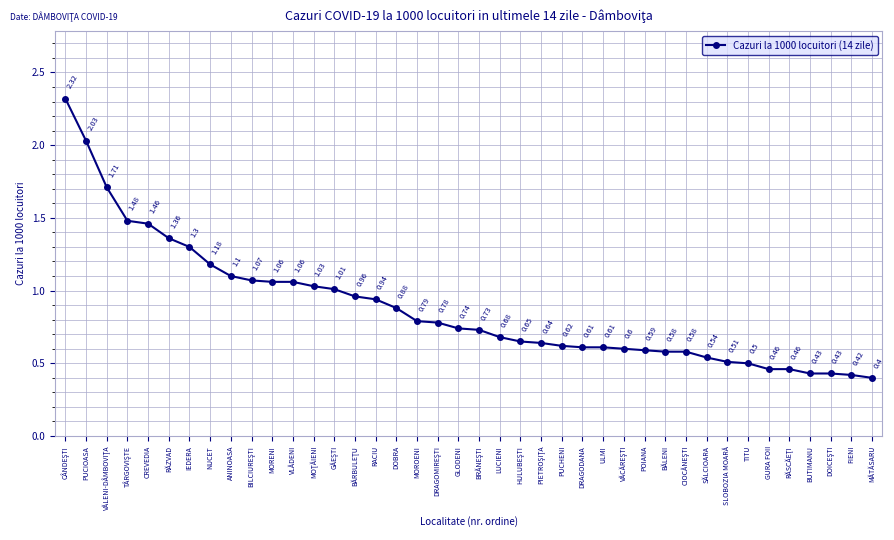

What is the difference between the maximum and minimum values?

1.9